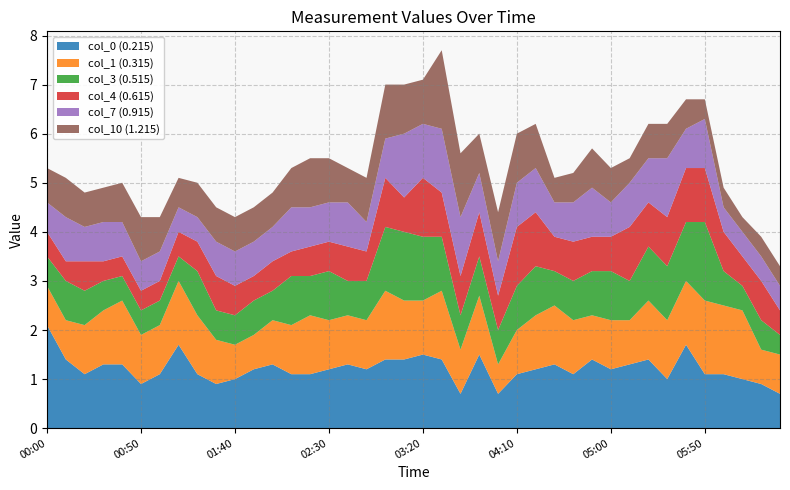

Reading right to left, list all the values displayed in this chart.

col_0 (0.215): 2012/05/19 06:30=0.7	2012/05/19 06:20=0.9	2012/05/19 06:10=1.0	2012/05/19 06:00=1.1	2012/05/19 05:50=1.1	2012/05/19 05:40=1.7	2012/05/19 05:30=1.0	2012/05/19 05:20=1.4	2012/05/19 05:10=1.3	2012/05/19 05:00=1.2	2012/05/19 04:50=1.4	2012/05/19 04:40=1.1	2012/05/19 04:30=1.3	2012/05/19 04:20=1.2	2012/05/19 04:10=1.1	2012/05/19 04:00=0.7	2012/05/19 03:50=1.5	2012/05/19 03:40=0.7	2012/05/19 03:30=1.4	2012/05/19 03:20=1.5	2012/05/19 03:10=1.4	2012/05/19 03:00=1.4	2012/05/19 02:50=1.2	2012/05/19 02:40=1.3	2012/05/19 02:30=1.2	2012/05/19 02:20=1.1	2012/05/19 02:10=1.1	2012/05/19 02:00=1.3	2012/05/19 01:50=1.2	2012/05/19 01:40=1.0	2012/05/19 01:30=0.9	2012/05/19 01:20=1.1	2012/05/19 01:10=1.7	2012/05/19 01:00=1.1	2012/05/19 00:50=0.9	2012/05/19 00:40=1.3	2012/05/19 00:30=1.3	2012/05/19 00:20=1.1	2012/05/19 00:10=1.4	2012/05/19 00:00=2.1
col_1 (0.315): 2012/05/19 06:30=0.8	2012/05/19 06:20=0.7	2012/05/19 06:10=1.4	2012/05/19 06:00=1.4	2012/05/19 05:50=1.5	2012/05/19 05:40=1.3	2012/05/19 05:30=1.2	2012/05/19 05:20=1.2	2012/05/19 05:10=0.9	2012/05/19 05:00=1.0	2012/05/19 04:50=0.9	2012/05/19 04:40=1.1	2012/05/19 04:30=1.2	2012/05/19 04:20=1.1	2012/05/19 04:10=0.9	2012/05/19 04:00=0.6	2012/05/19 03:50=1.2	2012/05/19 03:40=0.9	2012/05/19 03:30=1.4	2012/05/19 03:20=1.1	2012/05/19 03:10=1.2	2012/05/19 03:00=1.4	2012/05/19 02:50=1.0	2012/05/19 02:40=1.0	2012/05/19 02:30=1.0	2012/05/19 02:20=1.2	2012/05/19 02:10=1.0	2012/05/19 02:00=0.9	2012/05/19 01:50=0.7	2012/05/19 01:40=0.7	2012/05/19 01:30=0.9	2012/05/19 01:20=1.2	2012/05/19 01:10=1.3	2012/05/19 01:00=1.0	2012/05/19 00:50=1.0	2012/05/19 00:40=1.3	2012/05/19 00:30=1.1	2012/05/19 00:20=1.0	2012/05/19 00:10=0.8	2012/05/19 00:00=0.8
col_3 (0.515): 2012/05/19 06:30=0.4	2012/05/19 06:20=0.6	2012/05/19 06:10=0.5	2012/05/19 06:00=0.7	2012/05/19 05:50=1.6	2012/05/19 05:40=1.2	2012/05/19 05:30=1.1	2012/05/19 05:20=1.1	2012/05/19 05:10=0.8	2012/05/19 05:00=1.0	2012/05/19 04:50=0.9	2012/05/19 04:40=0.8	2012/05/19 04:30=0.7	2012/05/19 04:20=1.0	2012/05/19 04:10=0.9	2012/05/19 04:00=0.7	2012/05/19 03:50=0.8	2012/05/19 03:40=0.7	2012/05/19 03:30=1.1	2012/05/19 03:20=1.3	2012/05/19 03:10=1.4	2012/05/19 03:00=1.3	2012/05/19 02:50=0.8	2012/05/19 02:40=0.7	2012/05/19 02:30=1.0	2012/05/19 02:20=0.8	2012/05/19 02:10=1.0	2012/05/19 02:00=0.6	2012/05/19 01:50=0.7	2012/05/19 01:40=0.6	2012/05/19 01:30=0.6	2012/05/19 01:20=0.9	2012/05/19 01:10=0.5	2012/05/19 01:00=0.5	2012/05/19 00:50=0.5	2012/05/19 00:40=0.5	2012/05/19 00:30=0.6	2012/05/19 00:20=0.7	2012/05/19 00:10=0.8	2012/05/19 00:00=0.6
col_4 (0.615): 2012/05/19 06:30=0.5	2012/05/19 06:20=0.8	2012/05/19 06:10=0.6	2012/05/19 06:00=0.8	2012/05/19 05:50=1.1	2012/05/19 05:40=1.1	2012/05/19 05:30=1.0	2012/05/19 05:20=0.9	2012/05/19 05:10=1.1	2012/05/19 05:00=0.7	2012/05/19 04:50=0.7	2012/05/19 04:40=0.8	2012/05/19 04:30=0.7	2012/05/19 04:20=1.1	2012/05/19 04:10=1.2	2012/05/19 04:00=0.7	2012/05/19 03:50=0.9	2012/05/19 03:40=0.8	2012/05/19 03:30=0.9	2012/05/19 03:20=1.2	2012/05/19 03:10=0.7	2012/05/19 03:00=1.0	2012/05/19 02:50=0.6	2012/05/19 02:40=0.7	2012/05/19 02:30=0.6	2012/05/19 02:20=0.6	2012/05/19 02:10=0.5	2012/05/19 02:00=0.6	2012/05/19 01:50=0.5	2012/05/19 01:40=0.6	2012/05/19 01:30=0.7	2012/05/19 01:20=0.6	2012/05/19 01:10=0.5	2012/05/19 01:00=0.4	2012/05/19 00:50=0.4	2012/05/19 00:40=0.4	2012/05/19 00:30=0.4	2012/05/19 00:20=0.6	2012/05/19 00:10=0.4	2012/05/19 00:00=0.5
col_7 (0.915): 2012/05/19 06:30=0.5	2012/05/19 06:20=0.5	2012/05/19 06:10=0.5	2012/05/19 06:00=0.5	2012/05/19 05:50=1.0	2012/05/19 05:40=0.8	2012/05/19 05:30=1.2	2012/05/19 05:20=0.9	2012/05/19 05:10=0.9	2012/05/19 05:00=0.7	2012/05/19 04:50=1.0	2012/05/19 04:40=0.8	2012/05/19 04:30=0.7	2012/05/19 04:20=0.9	2012/05/19 04:10=0.9	2012/05/19 04:00=0.7	2012/05/19 03:50=0.8	2012/05/19 03:40=1.2	2012/05/19 03:30=1.3	2012/05/19 03:20=1.1	2012/05/19 03:10=1.3	2012/05/19 03:00=0.8	2012/05/19 02:50=0.6	2012/05/19 02:40=0.9	2012/05/19 02:30=0.8	2012/05/19 02:20=0.8	2012/05/19 02:10=0.9	2012/05/19 02:00=0.7	2012/05/19 01:50=0.7	2012/05/19 01:40=0.7	2012/05/19 01:30=0.7	2012/05/19 01:20=0.5	2012/05/19 01:10=0.5	2012/05/19 01:00=0.6	2012/05/19 00:50=0.6	2012/05/19 00:40=0.7	2012/05/19 00:30=0.8	2012/05/19 00:20=0.7	2012/05/19 00:10=0.9	2012/05/19 00:00=0.6
col_10 (1.215): 2012/05/19 06:30=0.4	2012/05/19 06:20=0.4	2012/05/19 06:10=0.3	2012/05/19 06:00=0.4	2012/05/19 05:50=0.4	2012/05/19 05:40=0.6	2012/05/19 05:30=0.7	2012/05/19 05:20=0.7	2012/05/19 05:10=0.5	2012/05/19 05:00=0.7	2012/05/19 04:50=0.8	2012/05/19 04:40=0.6	2012/05/19 04:30=0.5	2012/05/19 04:20=0.9	2012/05/19 04:10=1.0	2012/05/19 04:00=1.0	2012/05/19 03:50=0.8	2012/05/19 03:40=1.3	2012/05/19 03:30=1.6	2012/05/19 03:20=0.9	2012/05/19 03:10=1.0	2012/05/19 03:00=1.1	2012/05/19 02:50=0.9	2012/05/19 02:40=0.7	2012/05/19 02:30=0.9	2012/05/19 02:20=1.0	2012/05/19 02:10=0.8	2012/05/19 02:00=0.7	2012/05/19 01:50=0.7	2012/05/19 01:40=0.7	2012/05/19 01:30=0.7	2012/05/19 01:20=0.7	2012/05/19 01:10=0.6	2012/05/19 01:00=0.7	2012/05/19 00:50=0.9	2012/05/19 00:40=0.8	2012/05/19 00:30=0.7	2012/05/19 00:20=0.7	2012/05/19 00:10=0.8	2012/05/19 00:00=0.7